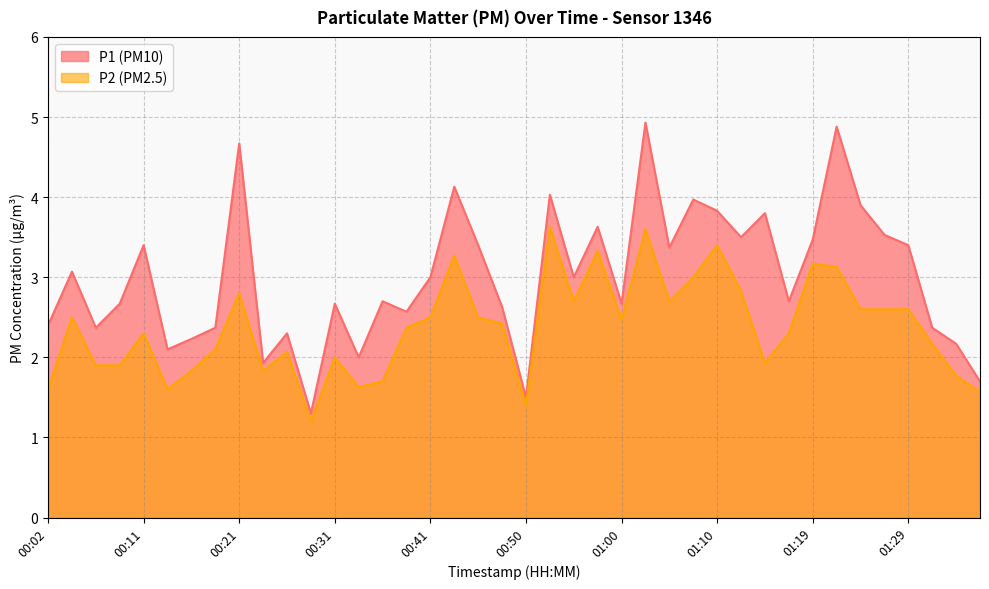

At which label does P1 reach its minimum?

00:28